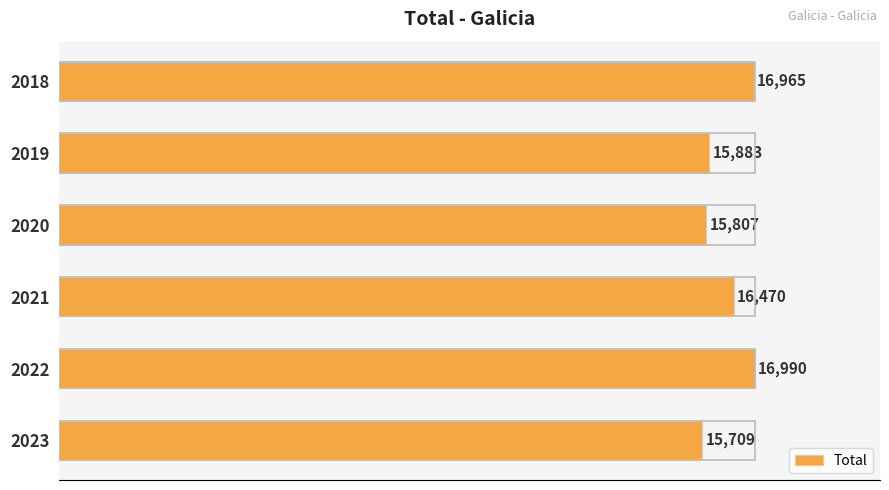

True or false: the data shows 16470 at 2021.

True